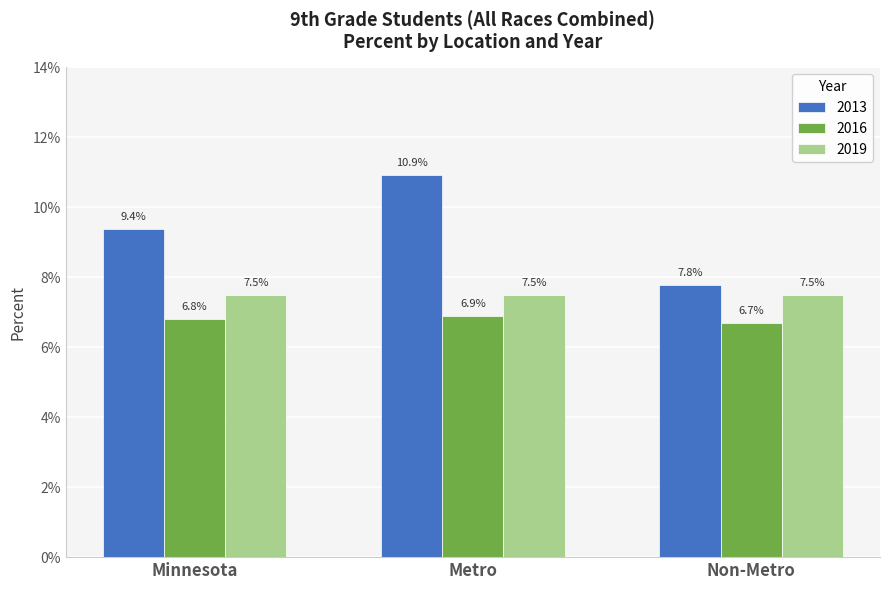

Is it true that 2013 equals 0.1 at Minnesota?

False